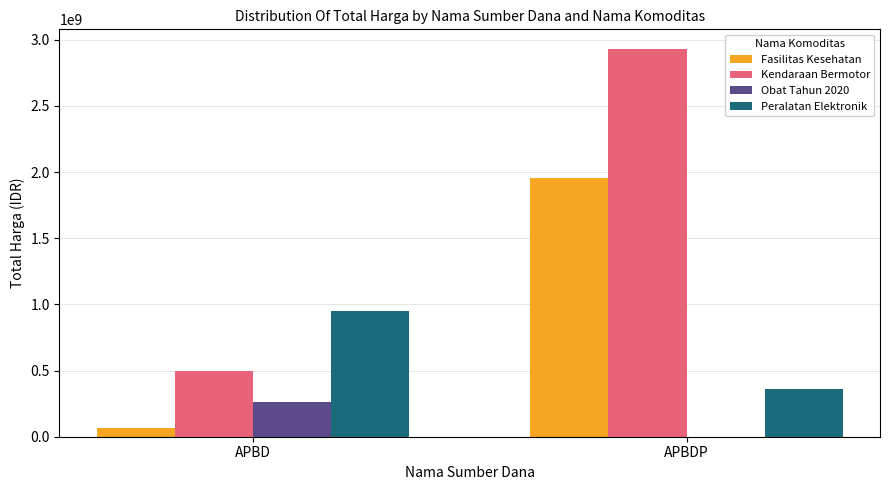

What is the maximum value shown in the chart?

2931562000